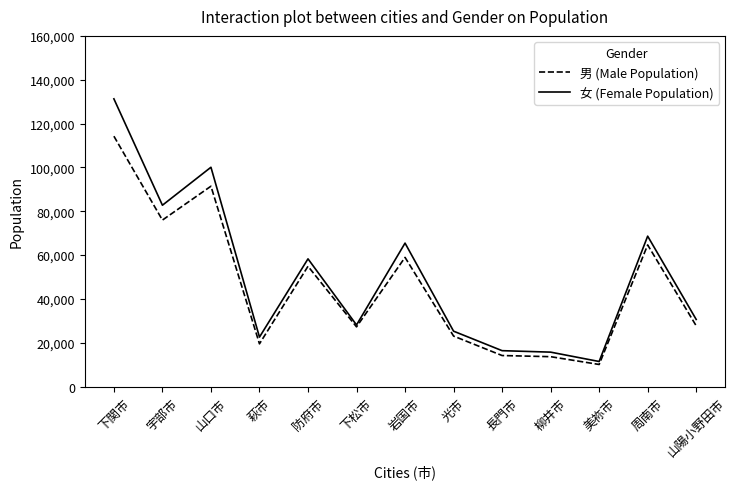

At which category is the sum across all series the highest?

下関市